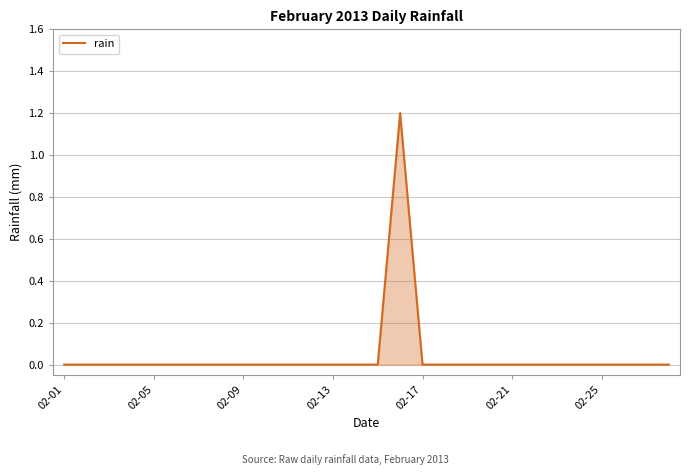

What is the maximum value shown in the chart?

1.2